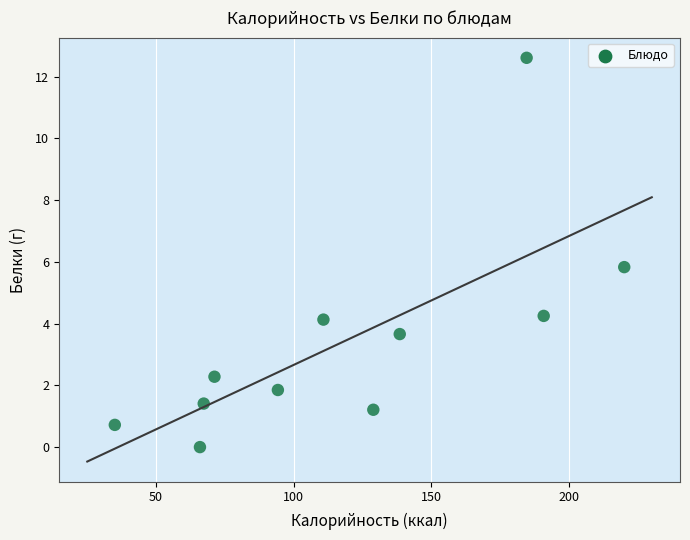

What is the average X value?

118.8